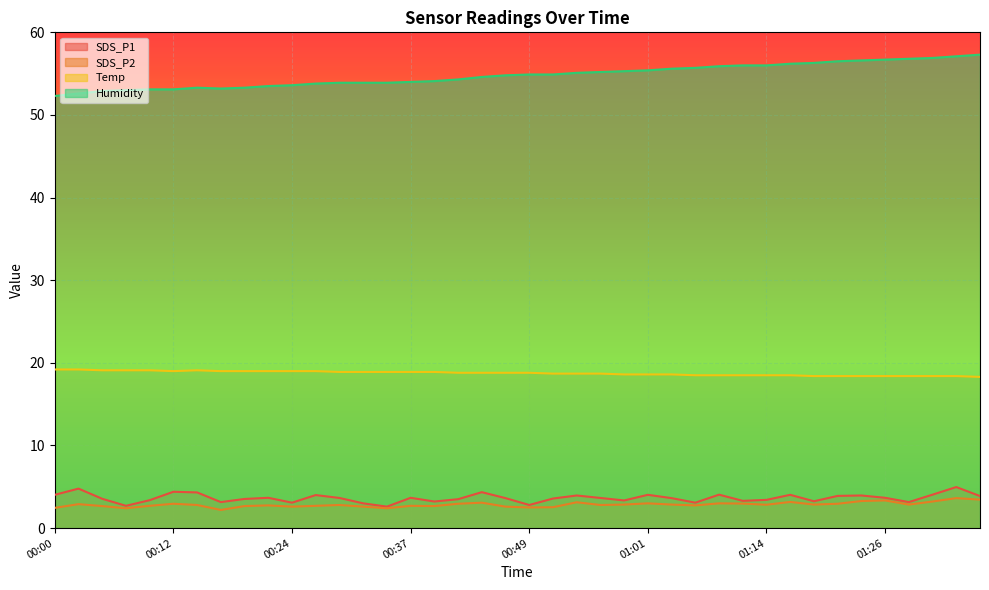

Where is SDS_P2 nearest to the value 2?

00:17